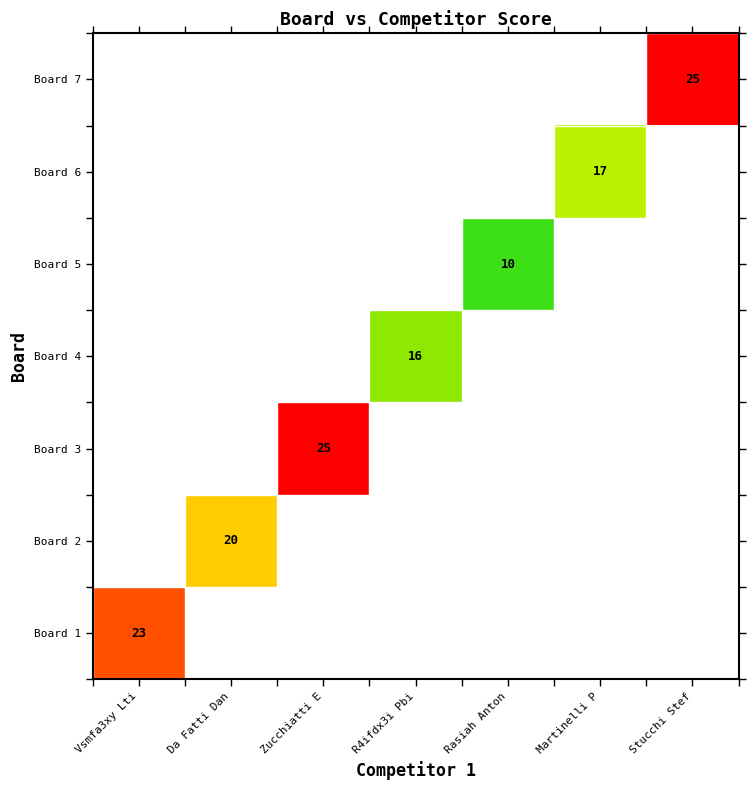

The value of Board 2 at Da Fatti Dan is 30. True or false?

False